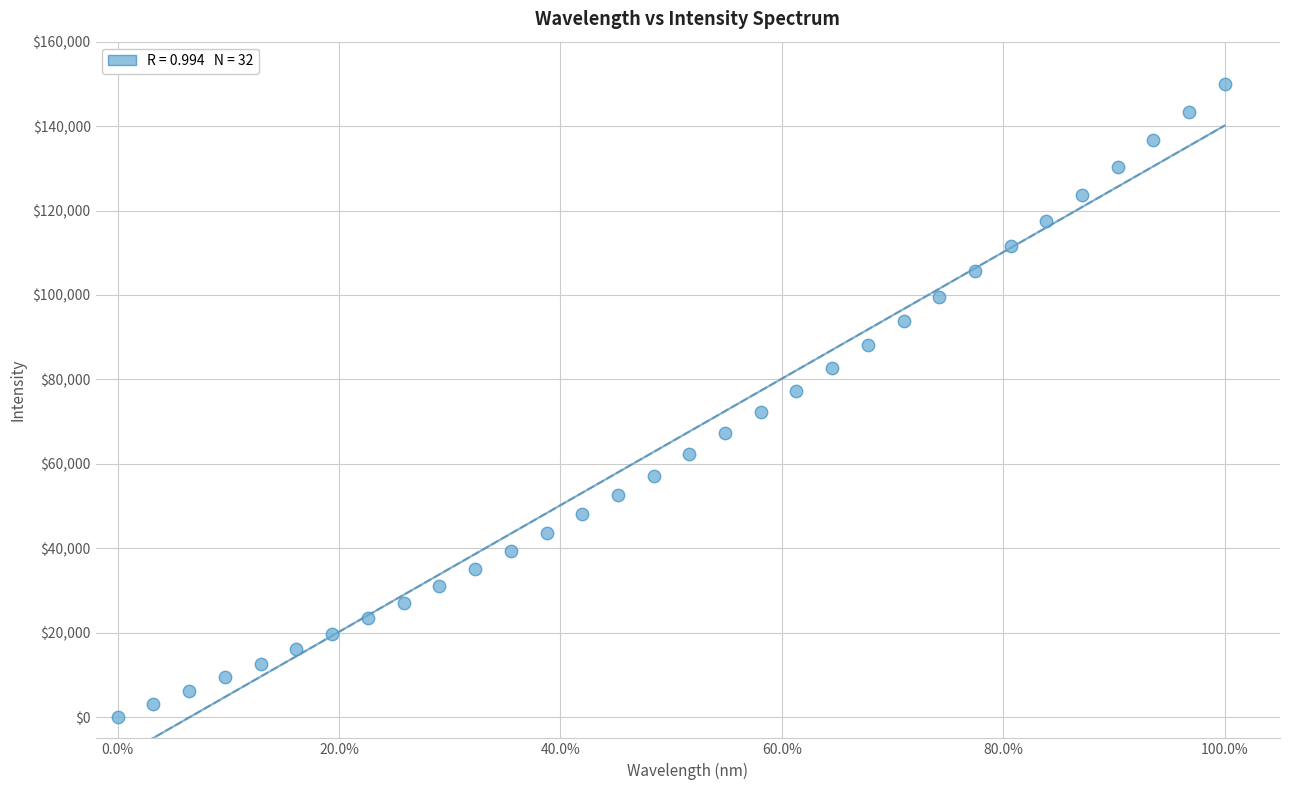

What is the range of X values (max minus min)?

1.0